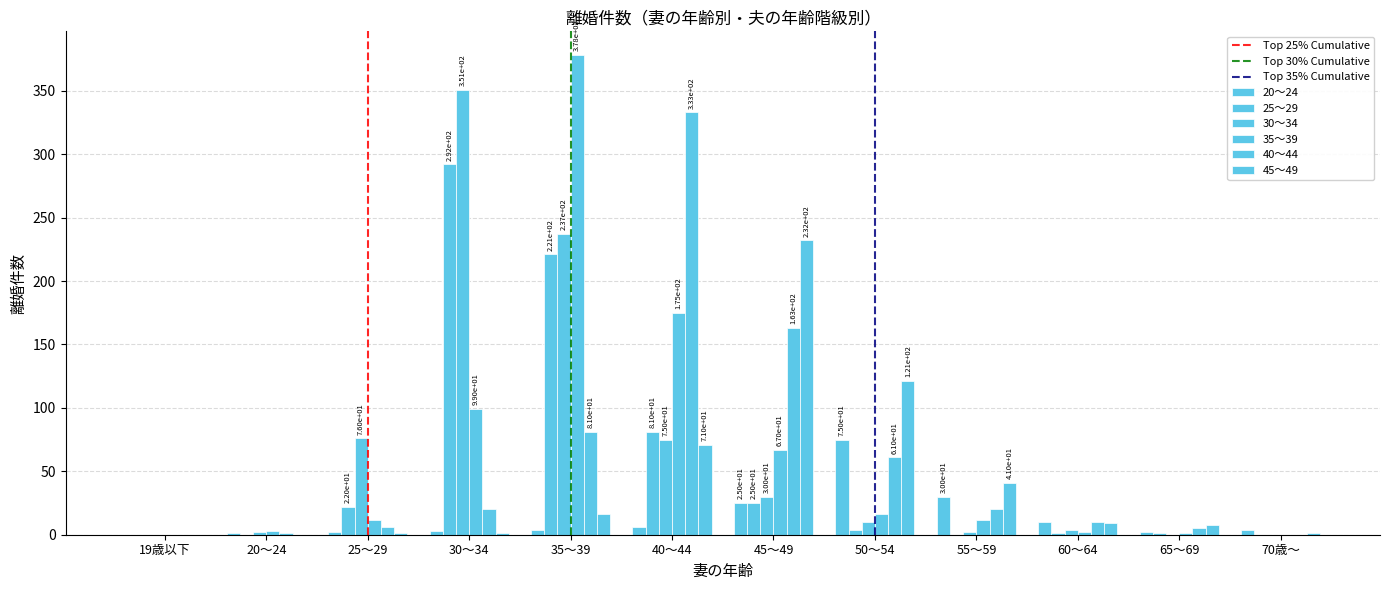

How many data points does each series have?

12